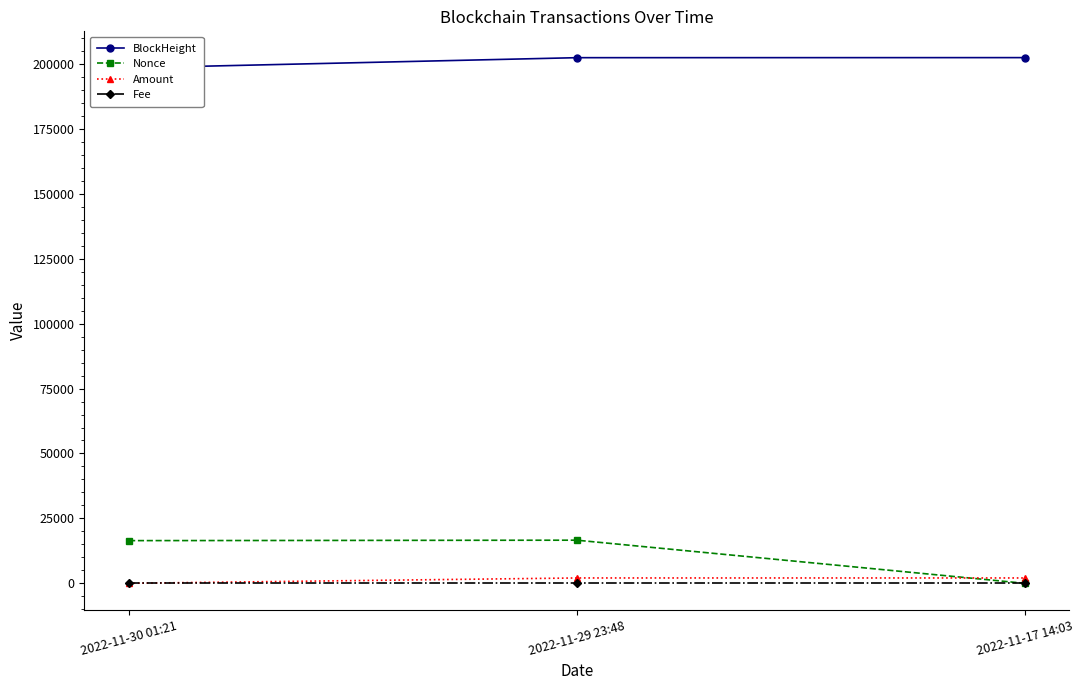

At which label does Amount first exceed 2050?

2022-11-29 23:48